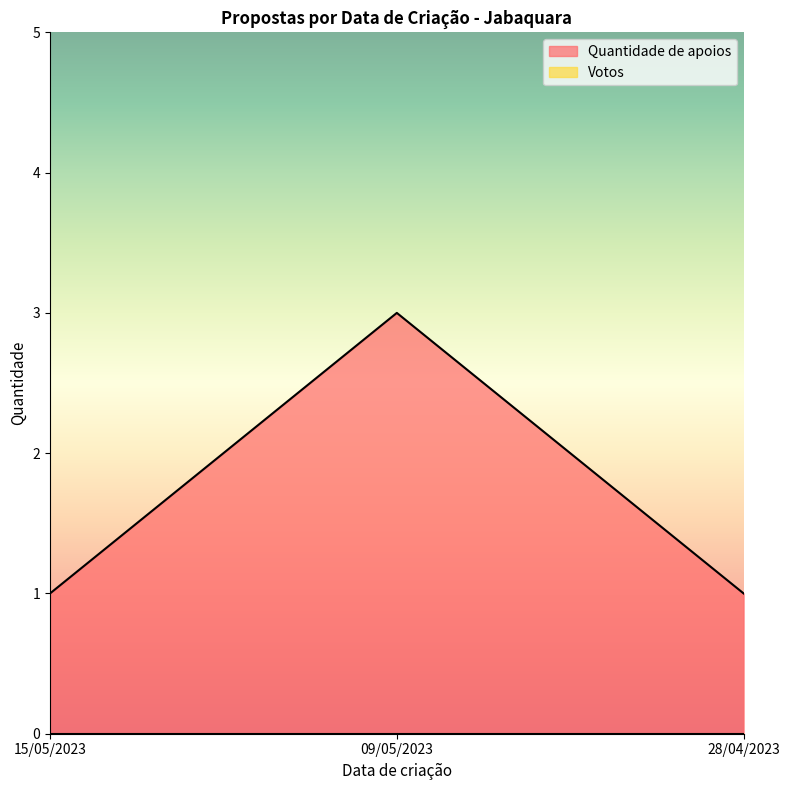

What is the value of the 1st point from the left?

1